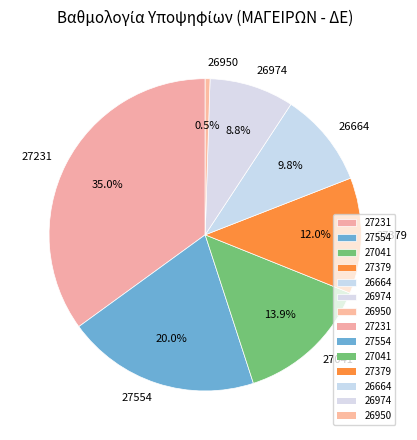

Approximately how many times larger is the value at 26950 compared to 26664?

0.1